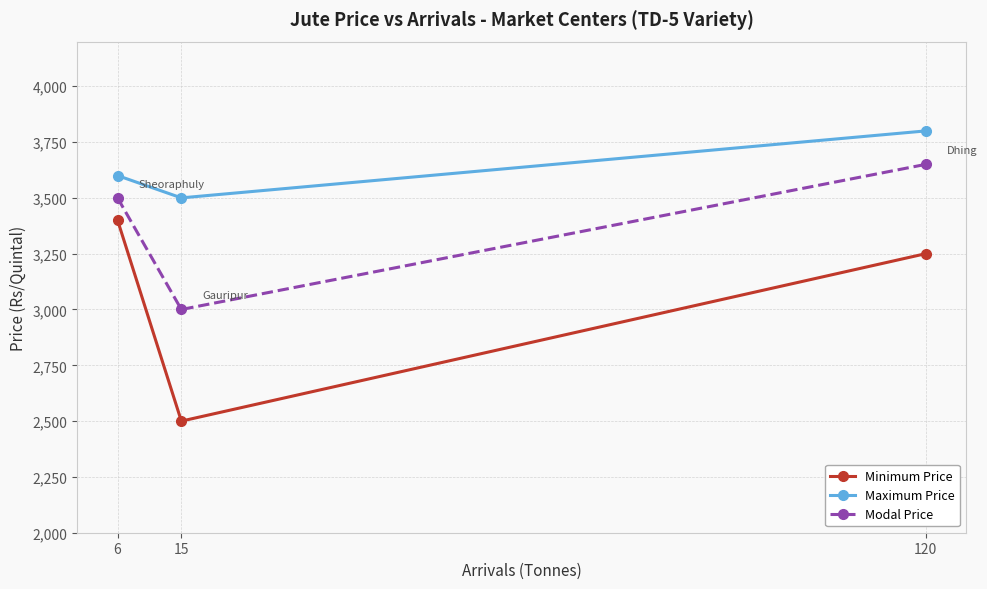

Is the value of Maximum Price at 120 greater than the value of Modal Price at 15?

Yes